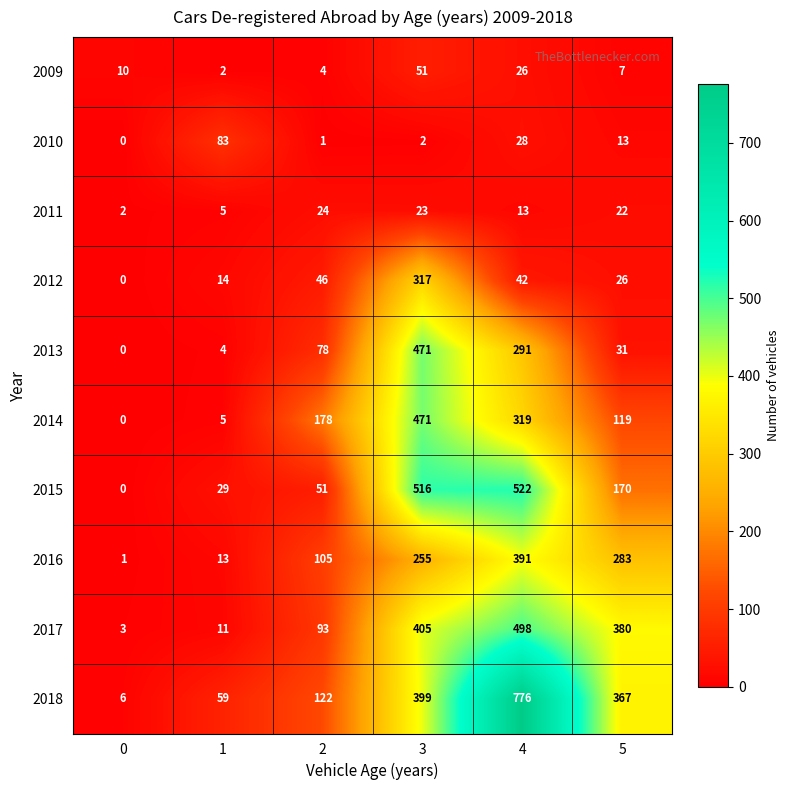

Is the value of 2009 at 0 greater than the value of 2017 at 3?

No